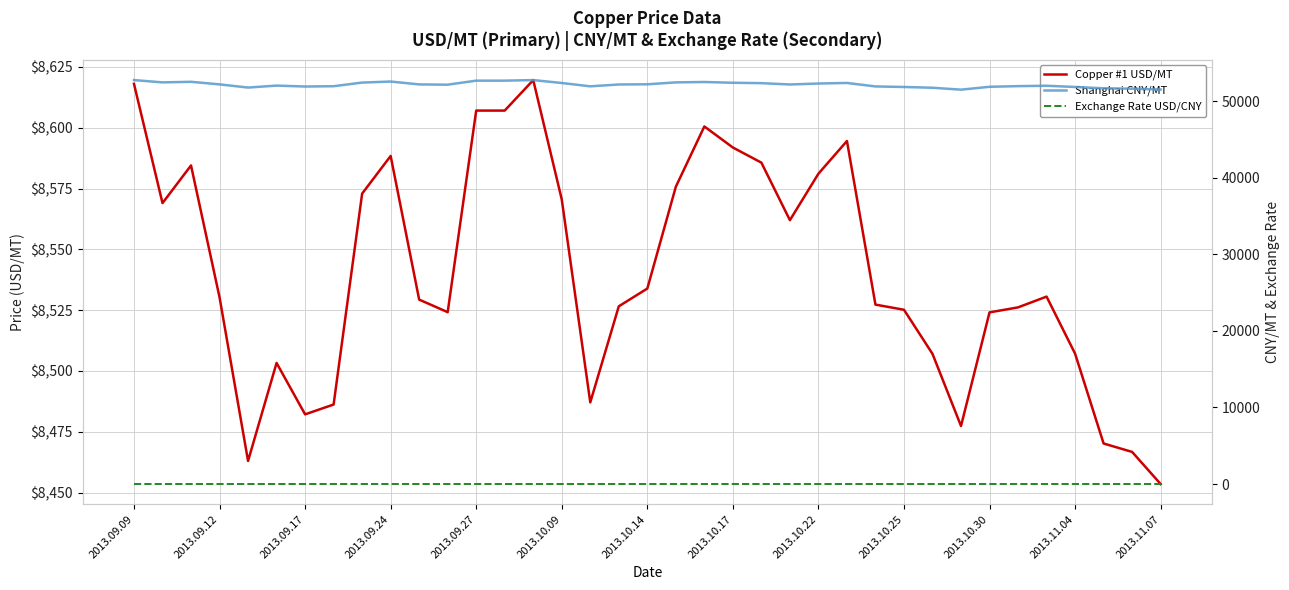

Rank the series by their maximum value, from highest to lowest.

Shanghai CNY/MT, Copper #1 USD/MT, Exchange Rate USD/CNY